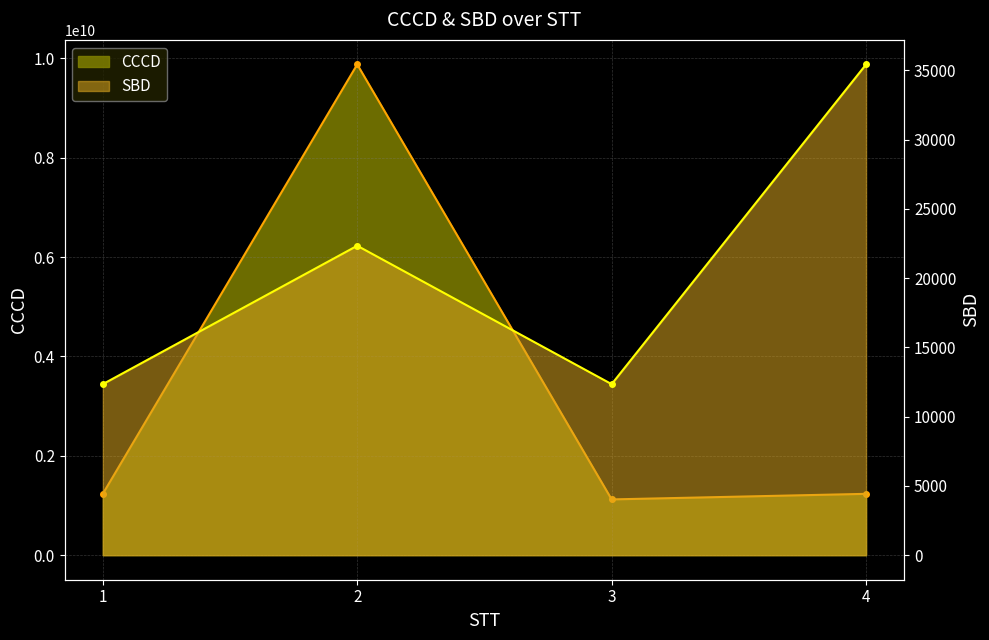

True or false: SBD has a value of 7892 at 1.

False